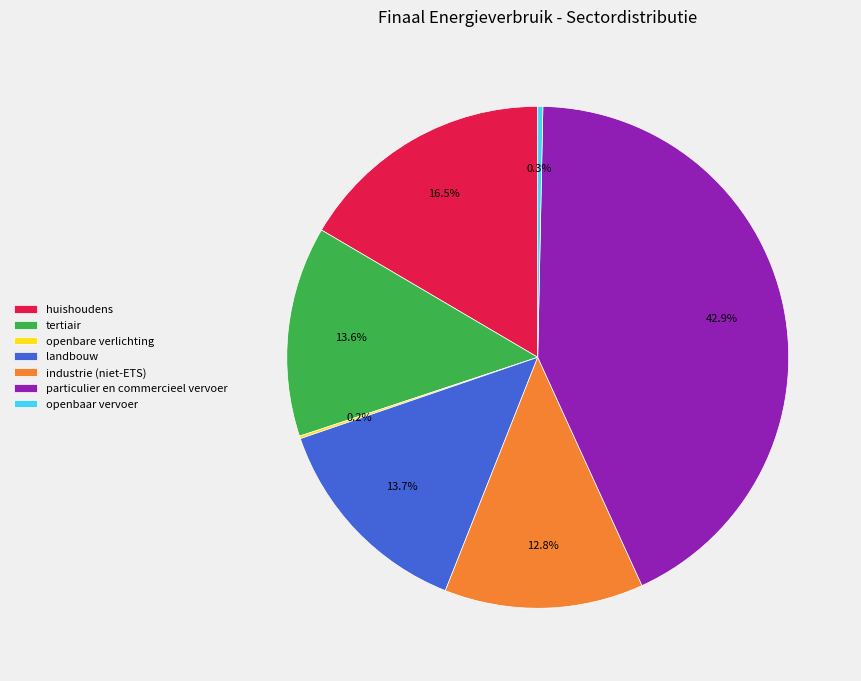

True or false: huishoudens accounts for 24% of the total.

False